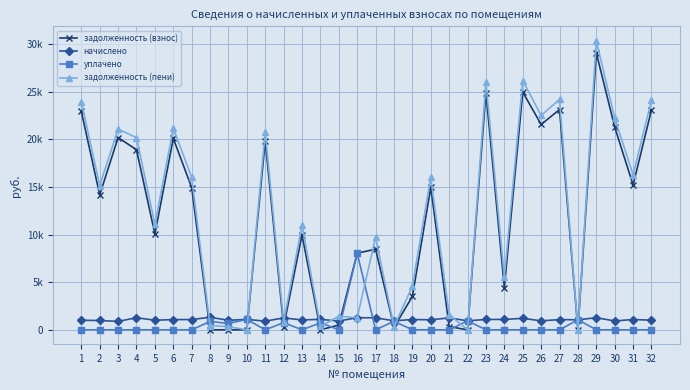

Rank the categories by задолженность (пени) value from lowest to highest.

10, 22, 28, 18, 9, 14, 8, 12, 16, 15, 21, 19, 24, 17, 13, 5, 2, 20, 7, 31, 4, 11, 3, 6, 30, 26, 1, 32, 27, 23, 25, 29